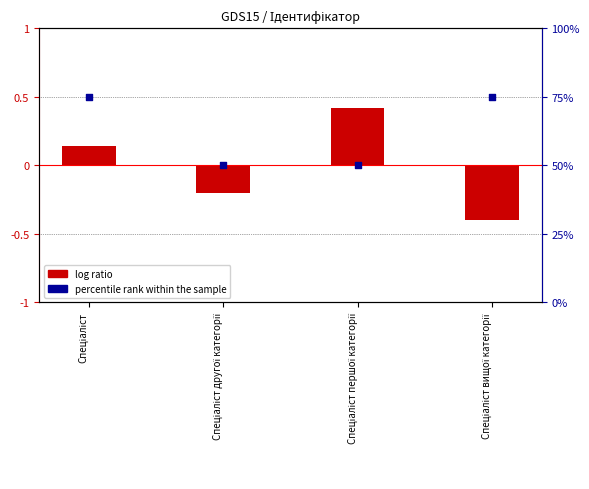

Which series contains the lowest Y value?

log ratio